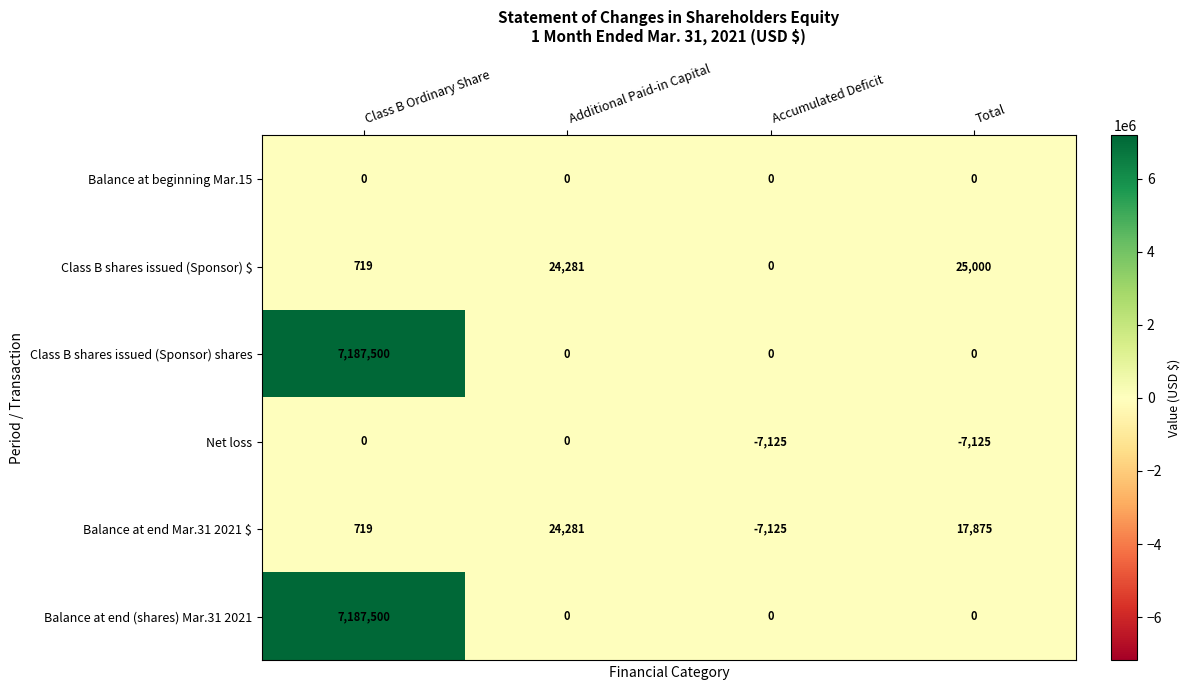

What is the total value across all series at Class B Ordinary Share?

14376438